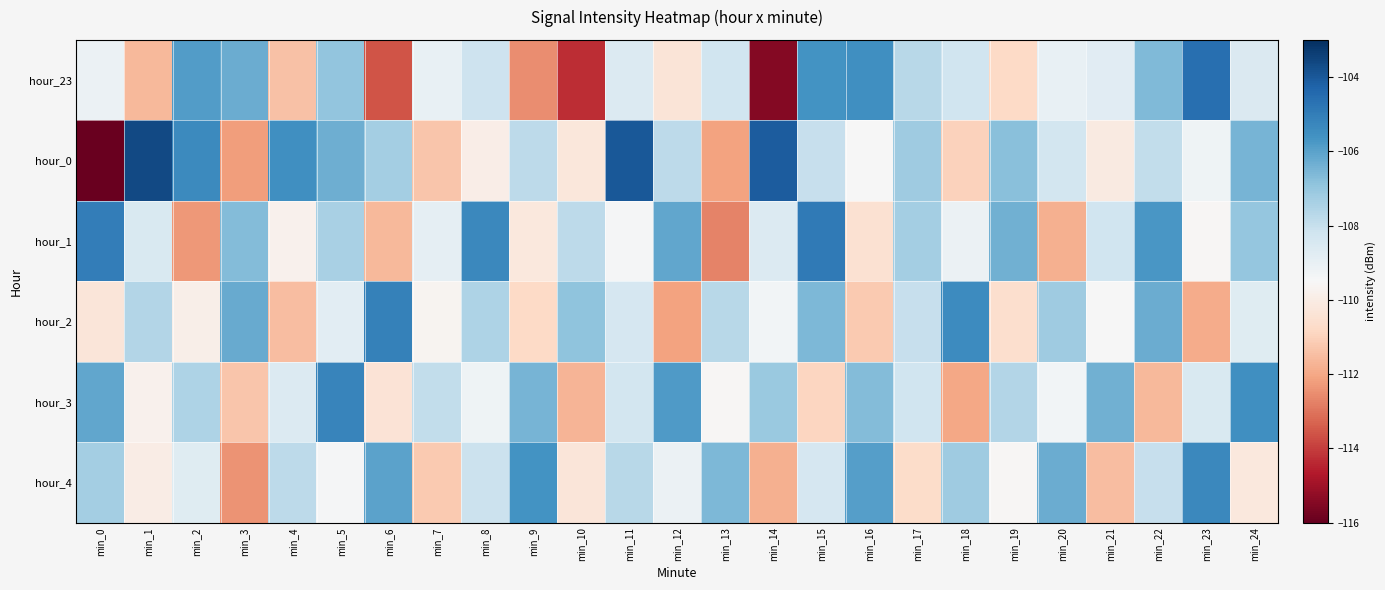

At which category is the sum across all series the highest?

min_5